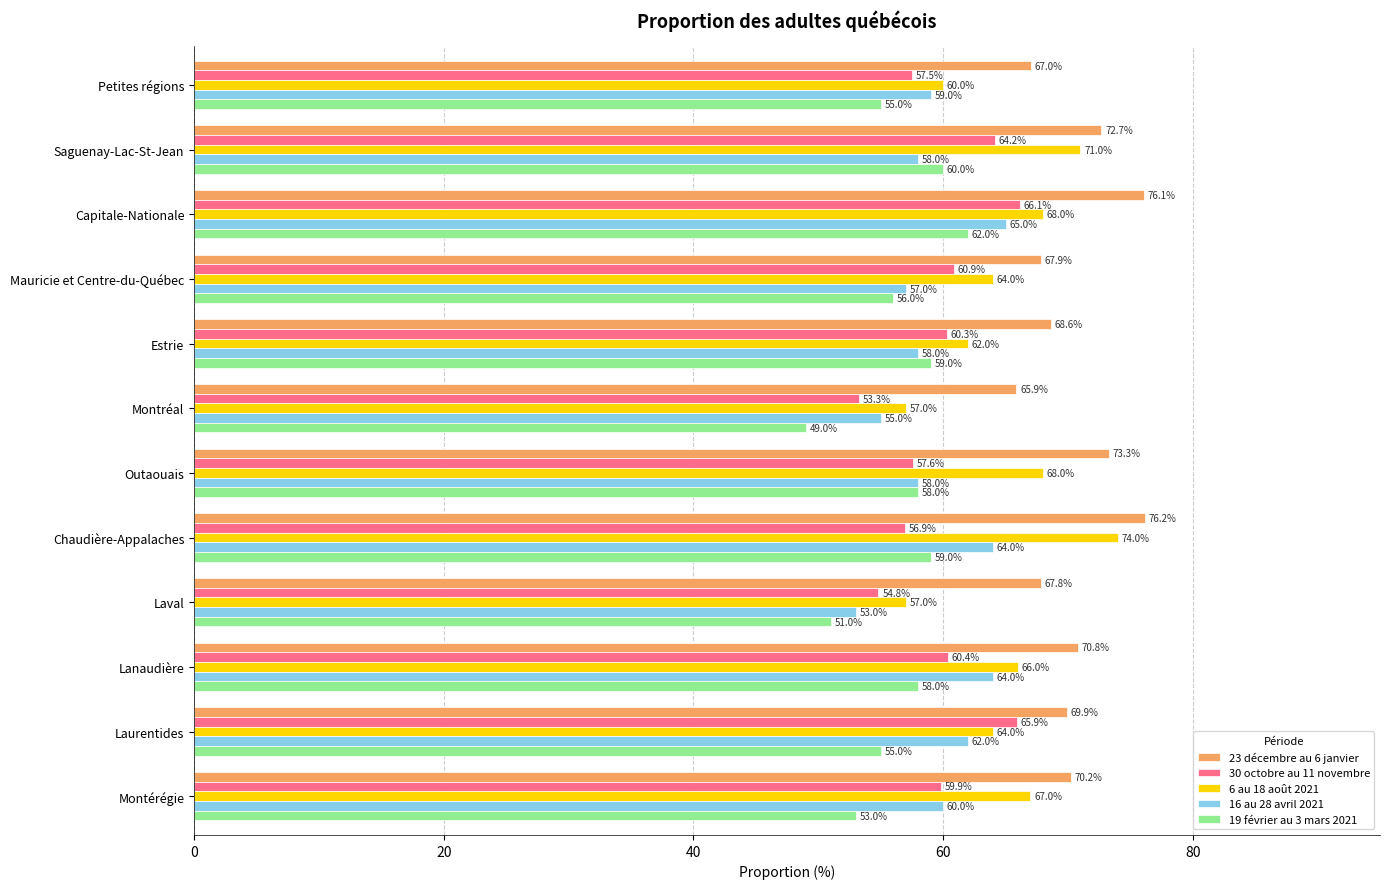

Which category has the lowest value across all series?

Montréal